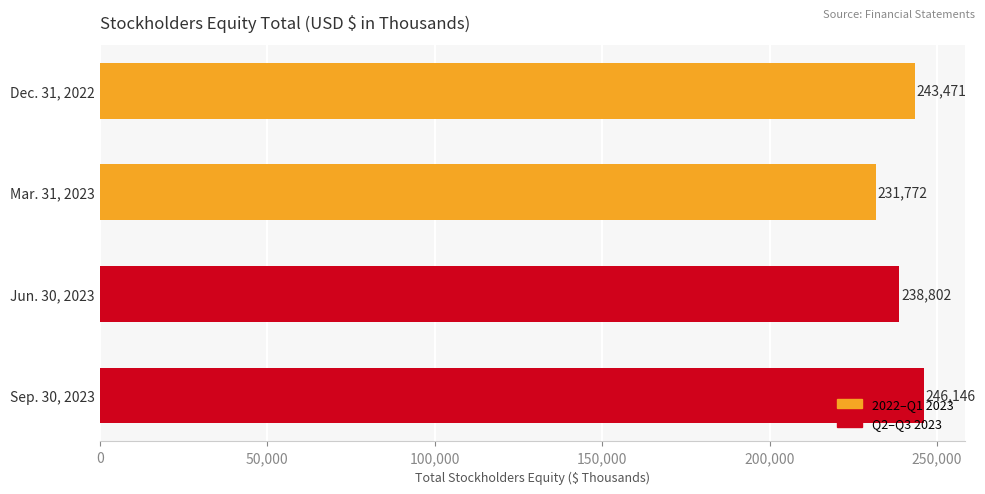

What is the difference between the values at Jun. 30, 2023 and Sep. 30, 2023?

7344